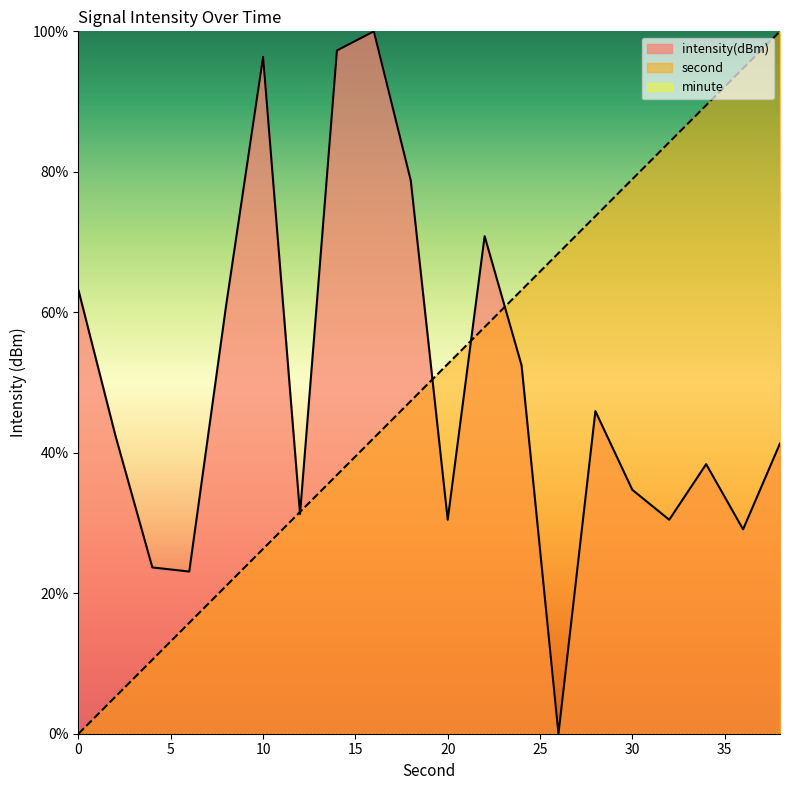

How many times do second and intensity cross each other?

5